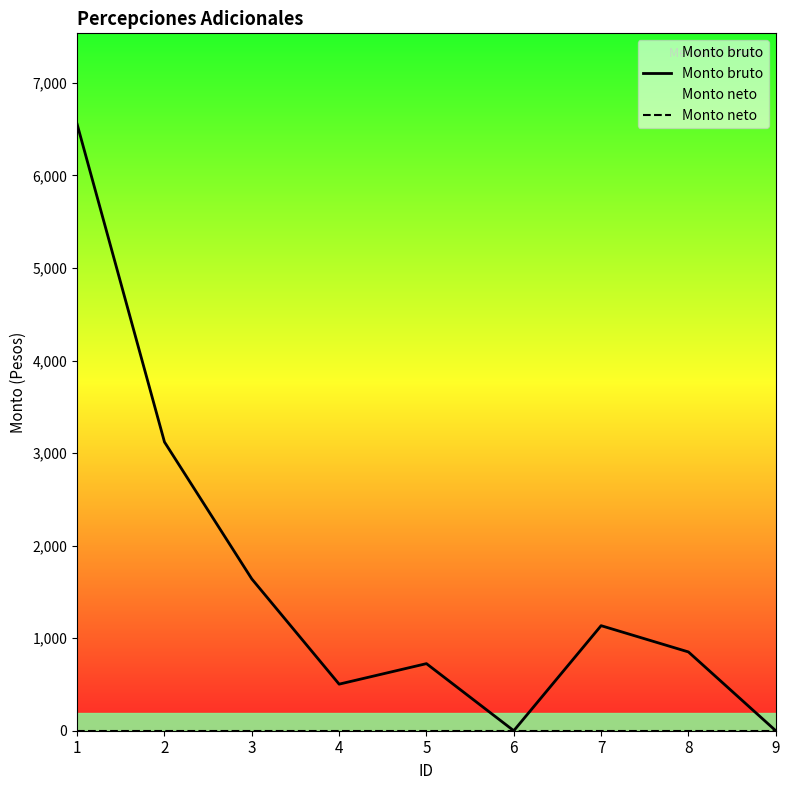

Which has a higher value, 2 or 8?

2